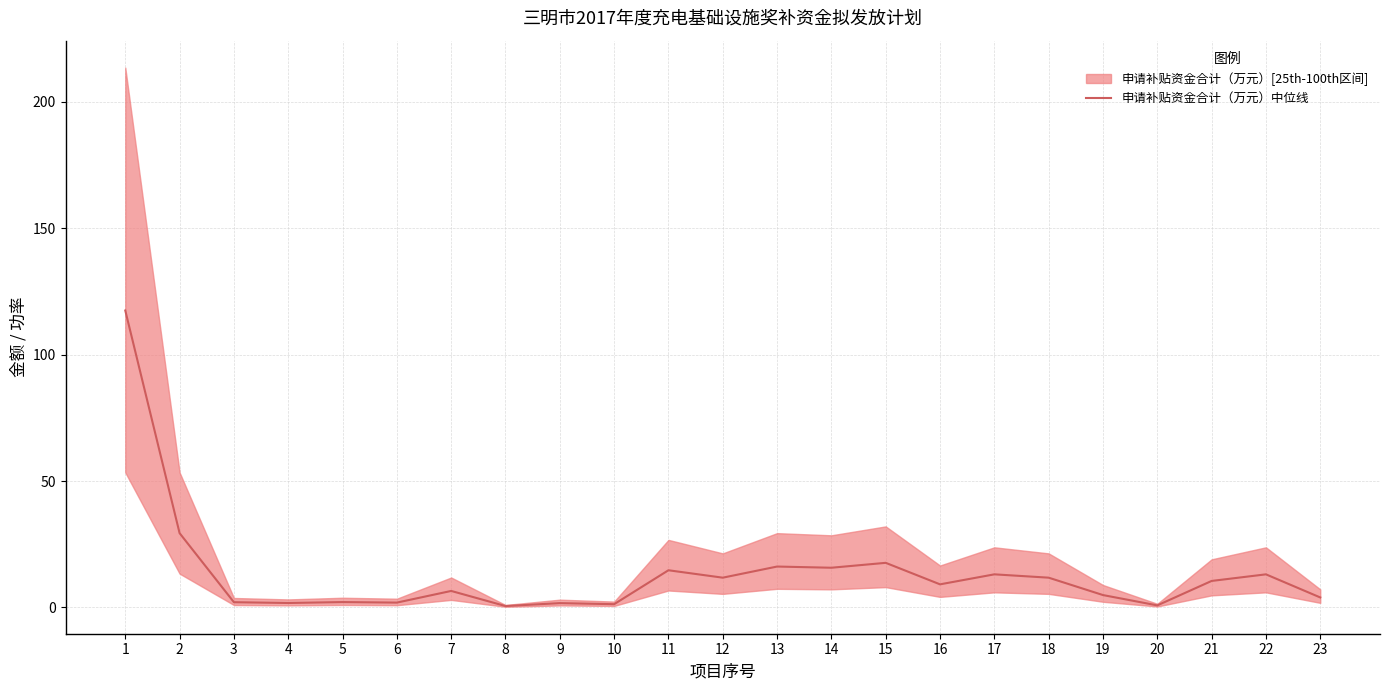

Where does the data first go above 9?

1